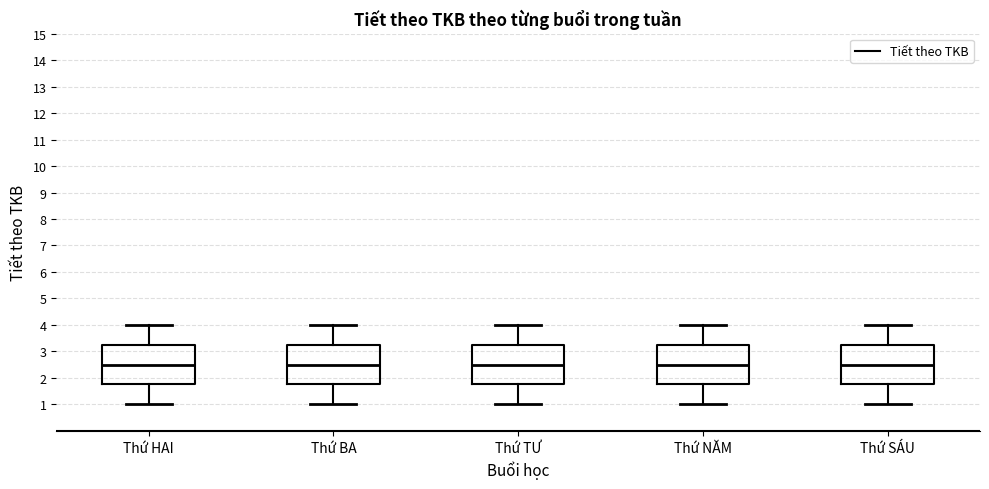

Reading left to right, transcribe this box plot: for each box, give where its median line is, the range the box spans, and where its two whiskers end, as read against the y-axis. The values are not printed on the chart, so give them approximately, as read against the axis.

Thứ HAI: median 2.5, box 1.8 to 3.3, whiskers 1.0 to 4.0
Thứ BA: median 2.5, box 1.8 to 3.3, whiskers 1.0 to 4.0
Thứ TƯ: median 2.5, box 1.8 to 3.3, whiskers 1.0 to 4.0
Thứ NĂM: median 2.5, box 1.8 to 3.3, whiskers 1.0 to 4.0
Thứ SÁU: median 2.5, box 1.8 to 3.3, whiskers 1.0 to 4.0